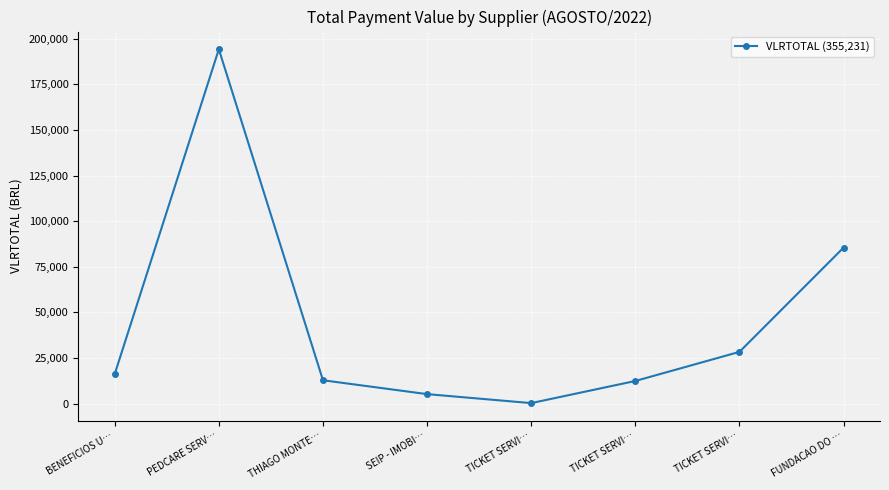

Count the number of values greater than 16226.

4